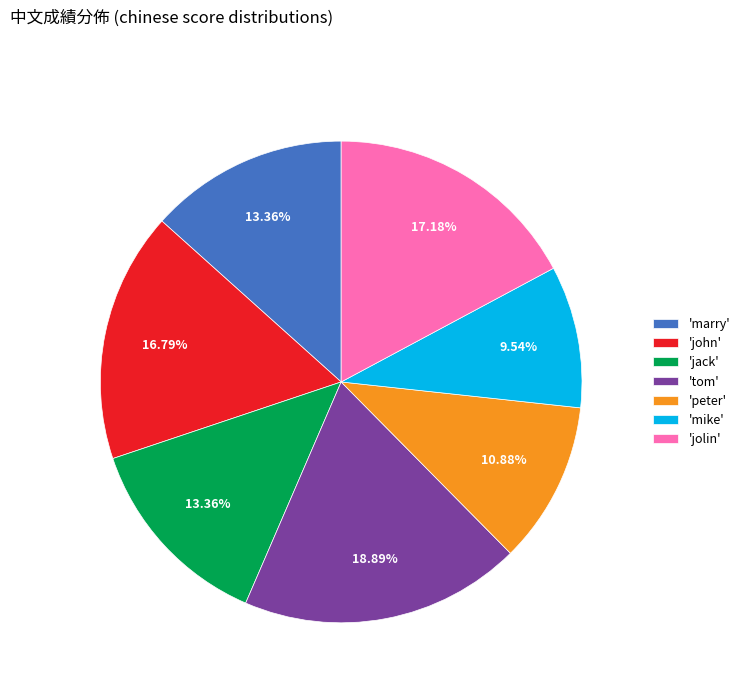

Combined, do 'john' and 'jack' account for over 50%?

No